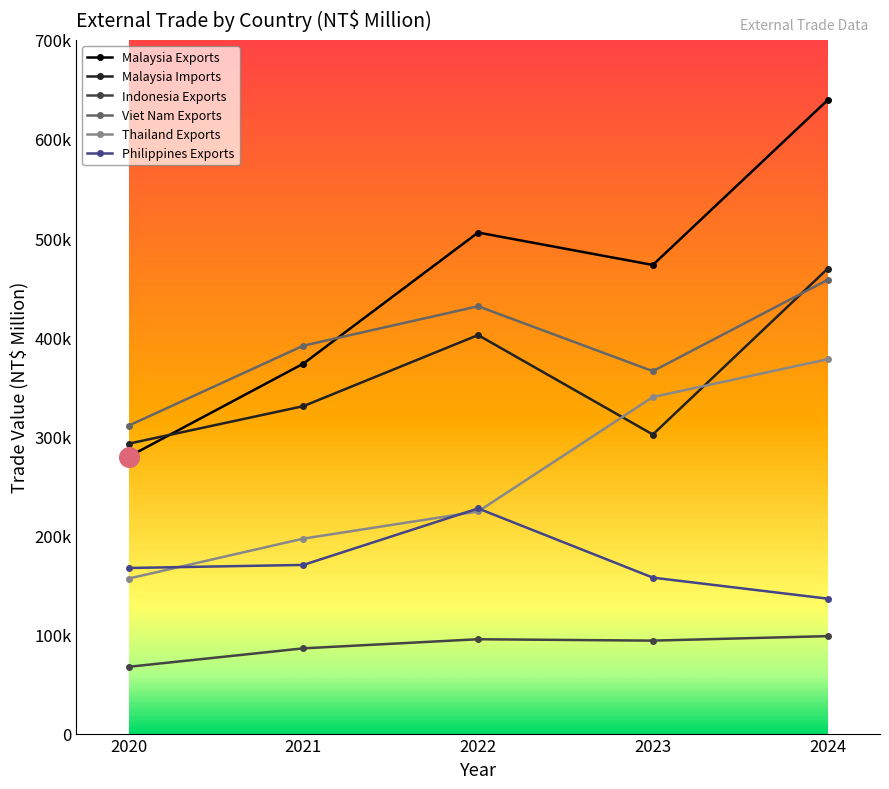

What are all the series names shown in the legend?

Malaysia Exports, Malaysia Imports, Indonesia Exports, Viet Nam Exports, Thailand Exports, Philippines Exports